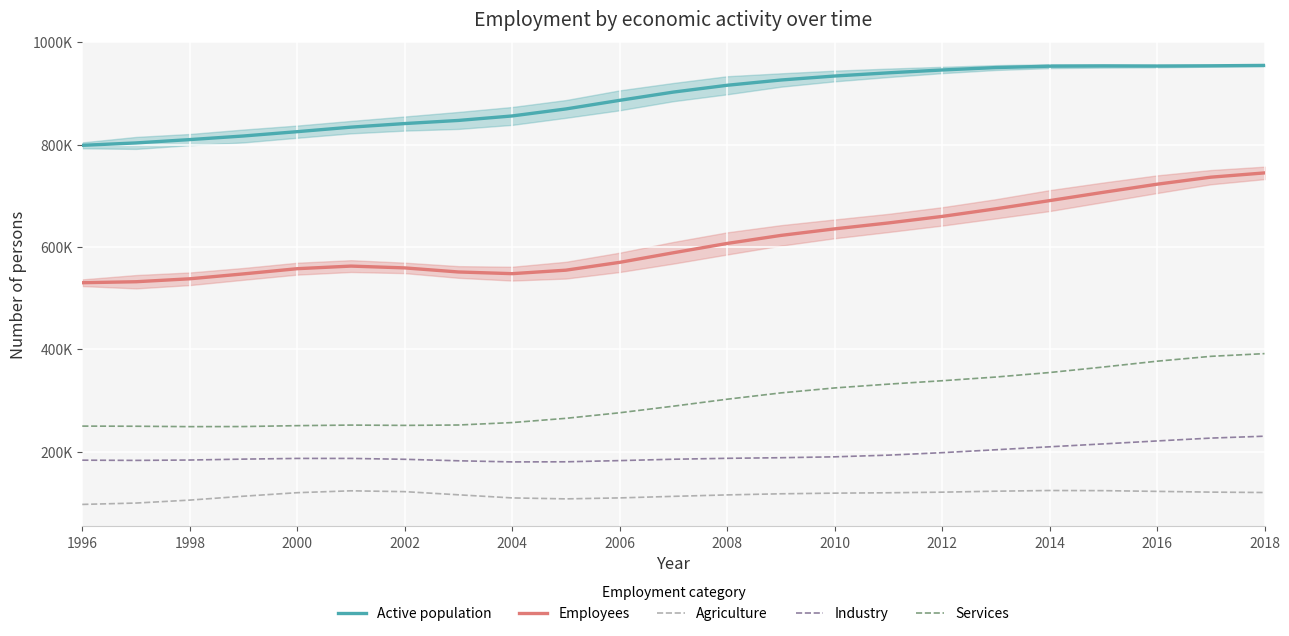

What is the maximum value shown in the chart?

955103.1